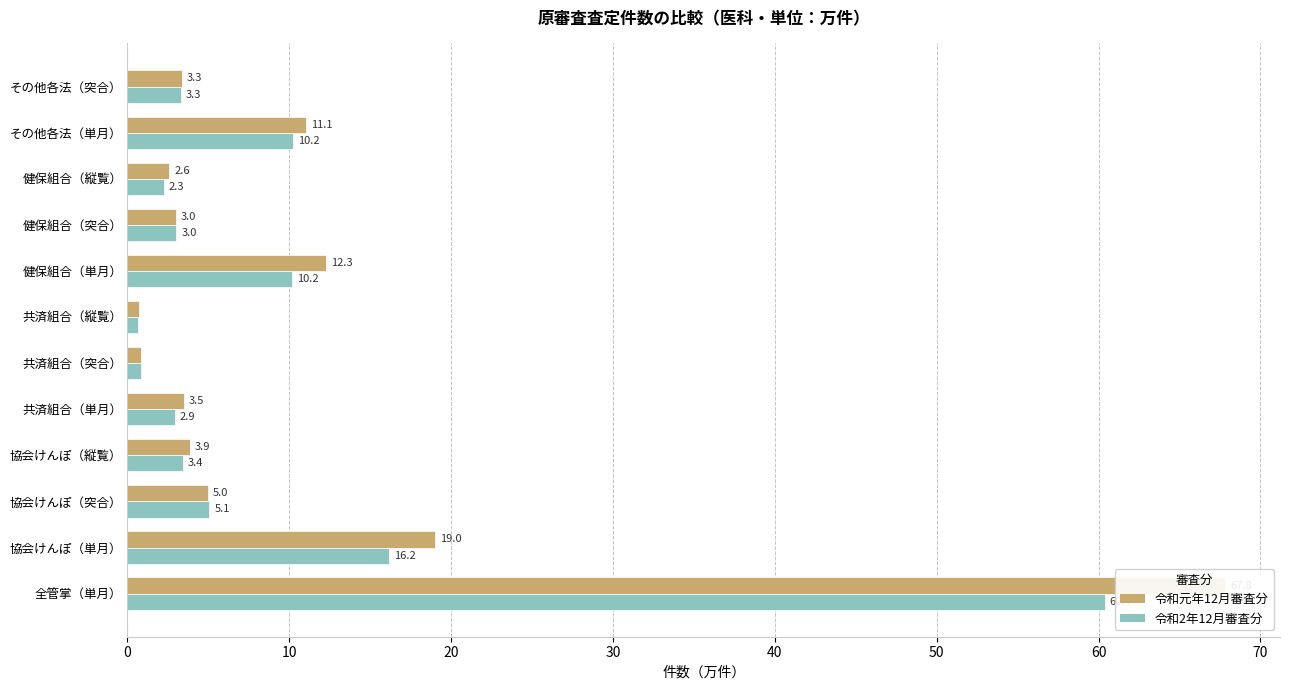

At how many categories does at least one series exceed 40?

1